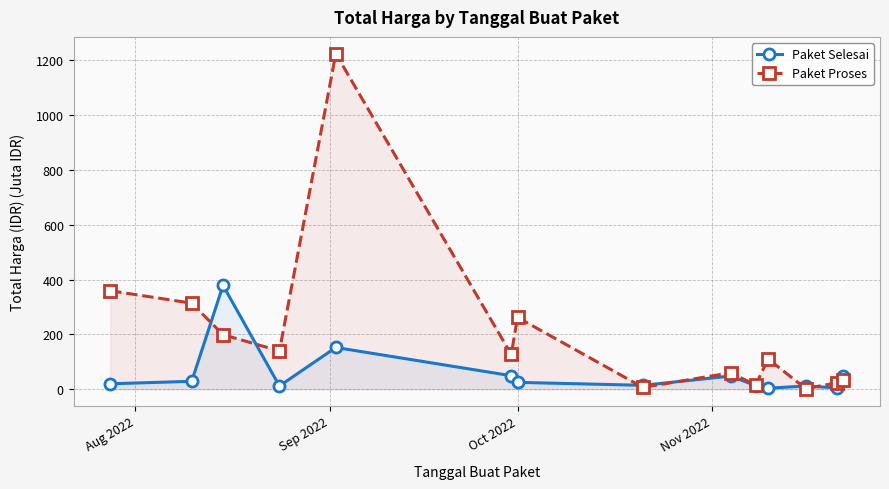

How many data points in Paket Selesai are less than 25?

7